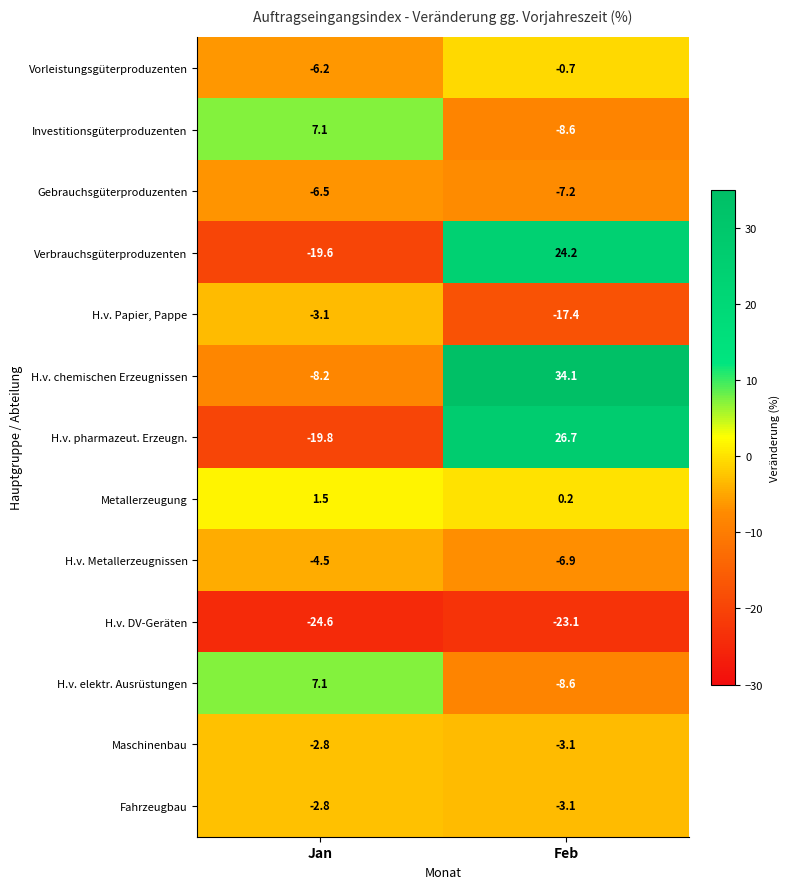

Reading left to right, extract all data points from this chart.

Vorleistungsgüterproduzenten: -6.2	-0.7
Investitionsgüterproduzenten: 7.1	-8.6
Gebrauchsgüterproduzenten: -6.5	-7.2
Verbrauchsgüterproduzenten: -19.6	24.2
H.v. Papier, Pappe: -3.1	-17.4
H.v. chemischen Erzeugnissen: -8.2	34.1
H.v. pharmazeut. Erzeugn.: -19.8	26.7
Metallerzeugung: 1.5	0.2
H.v. Metallerzeugnissen: -4.5	-6.9
H.v. DV-Geräten: -24.6	-23.1
H.v. elektr. Ausrüstungen: 7.1	-8.6
Maschinenbau: -2.8	-3.1
Fahrzeugbau: -2.8	-3.1